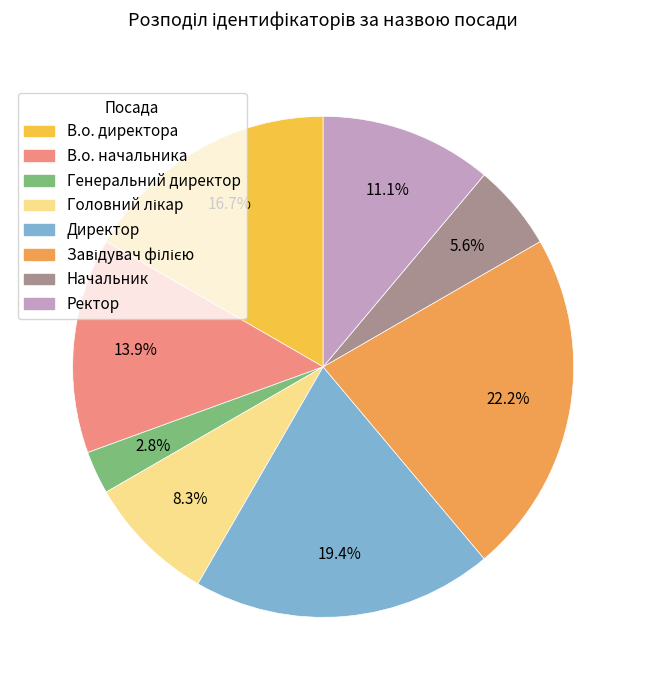

To the nearest percent, what is the difference between the Ректор and Генеральний директор slice percentages?

8%